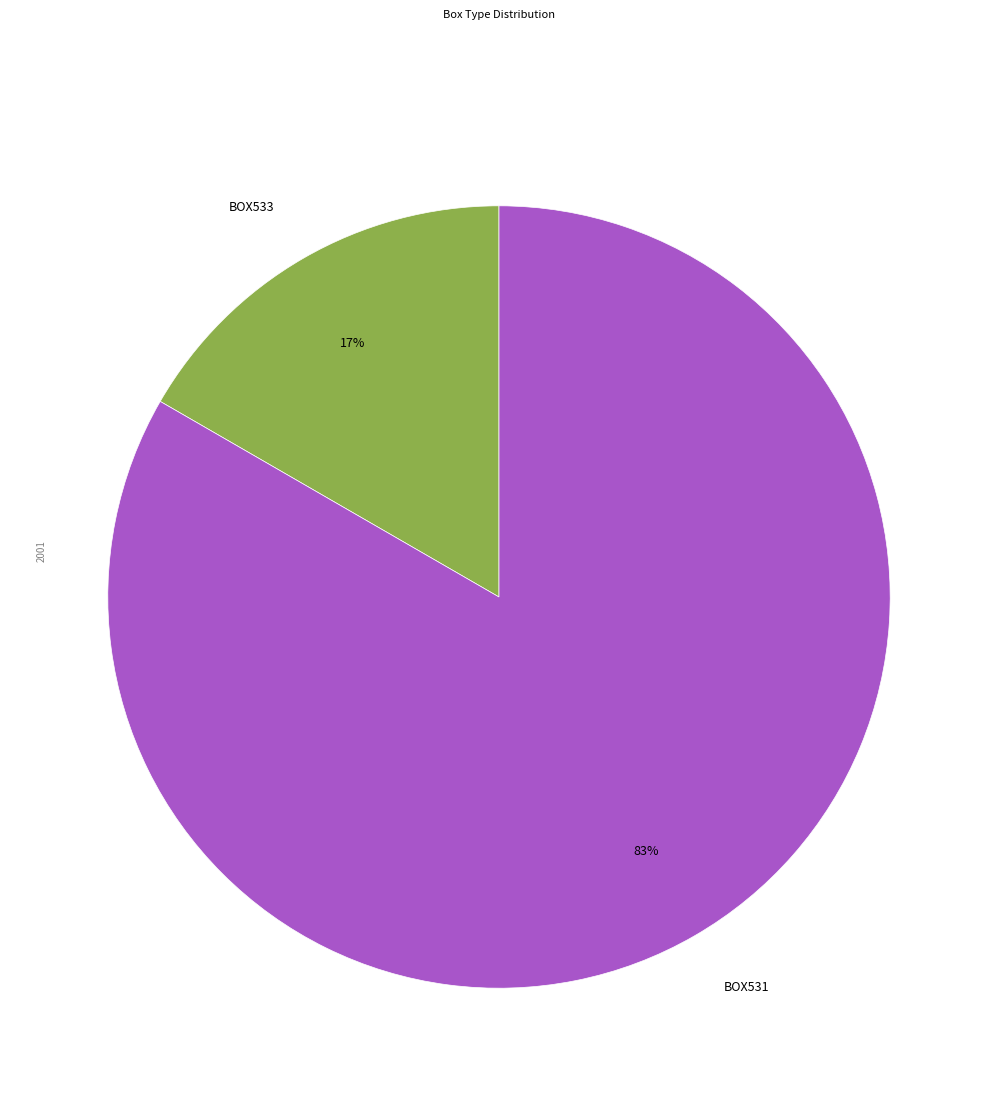

Between BOX533 and BOX531, which is larger?

BOX531